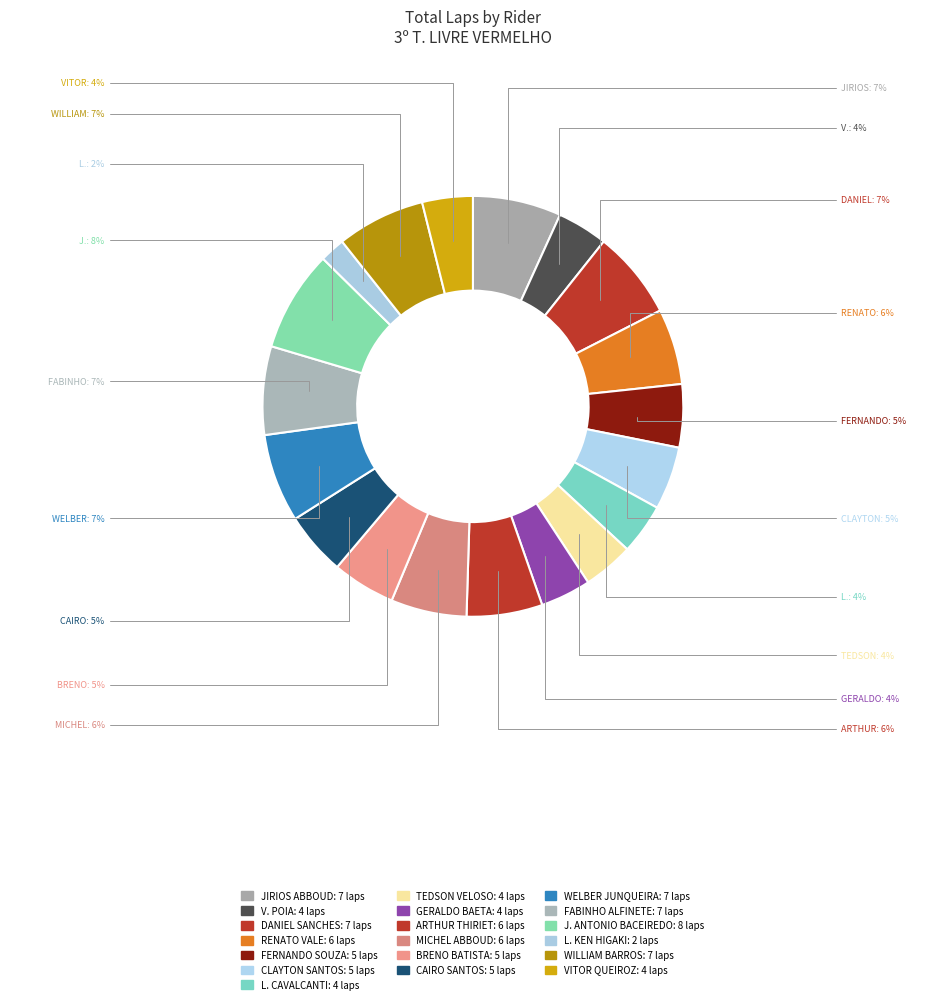

Which slice is the smallest?

L. KEN HIGAKI